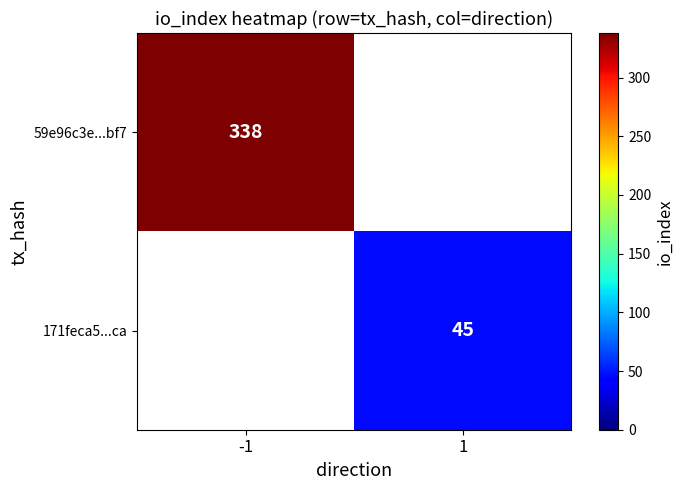

Is it true that 59e96c3e...bf7 equals 338 at -1?

True